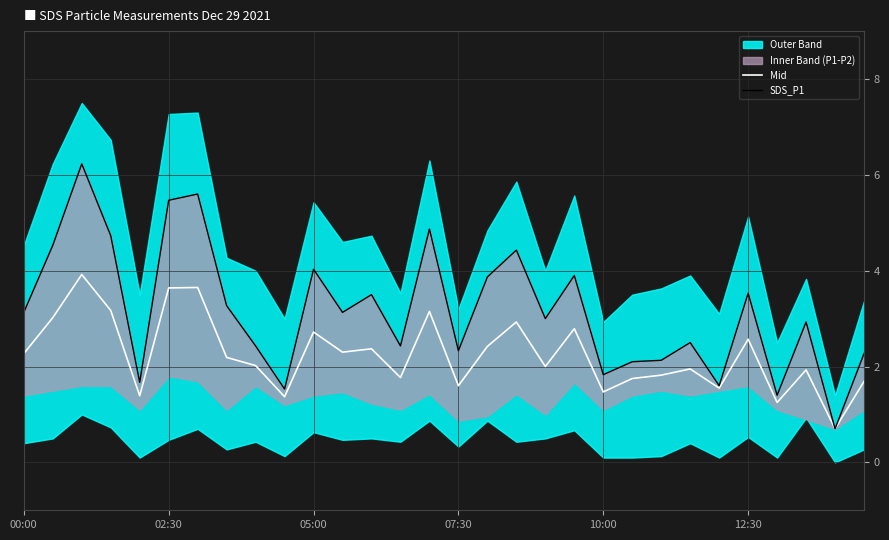

How many data points in Mid are above 2?

16